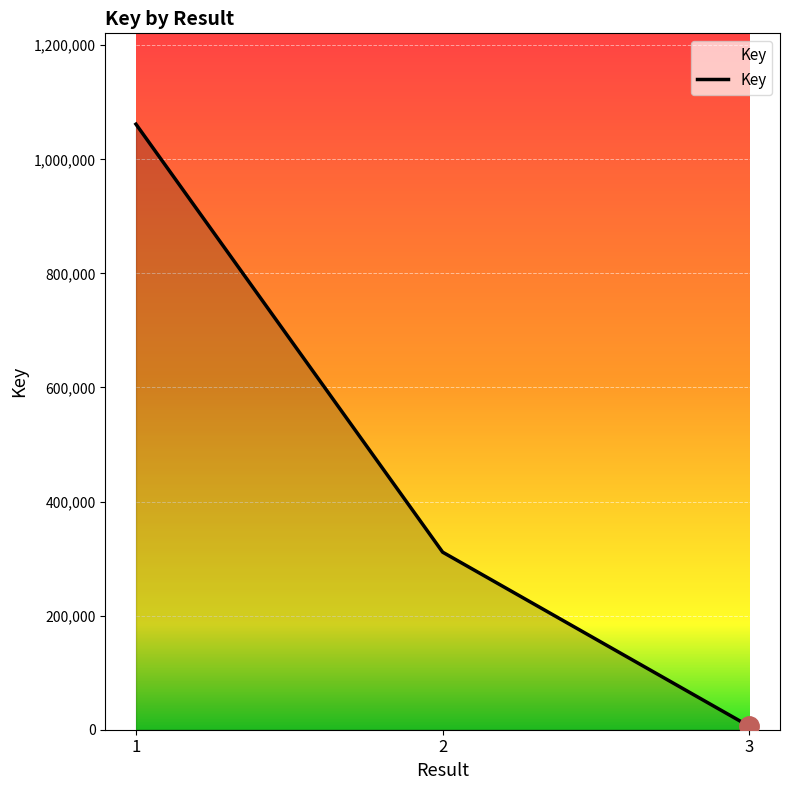

What is the sum of the values at 1 and 3?

1067666